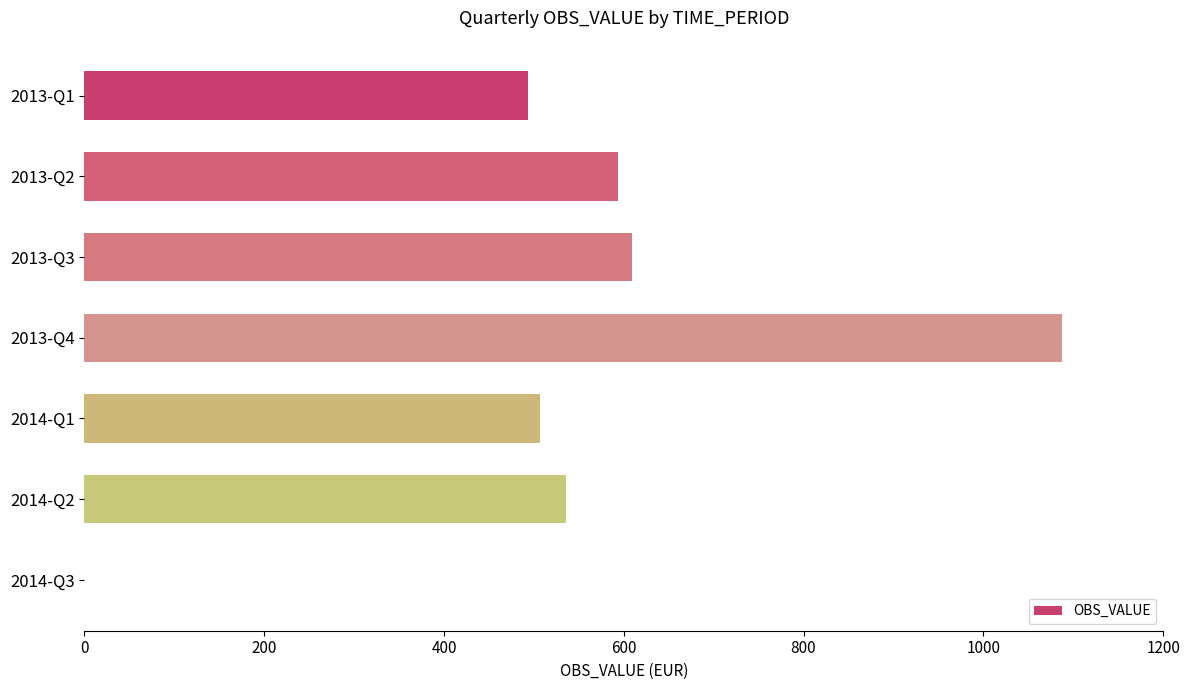

What is the greatest value displayed?

1088